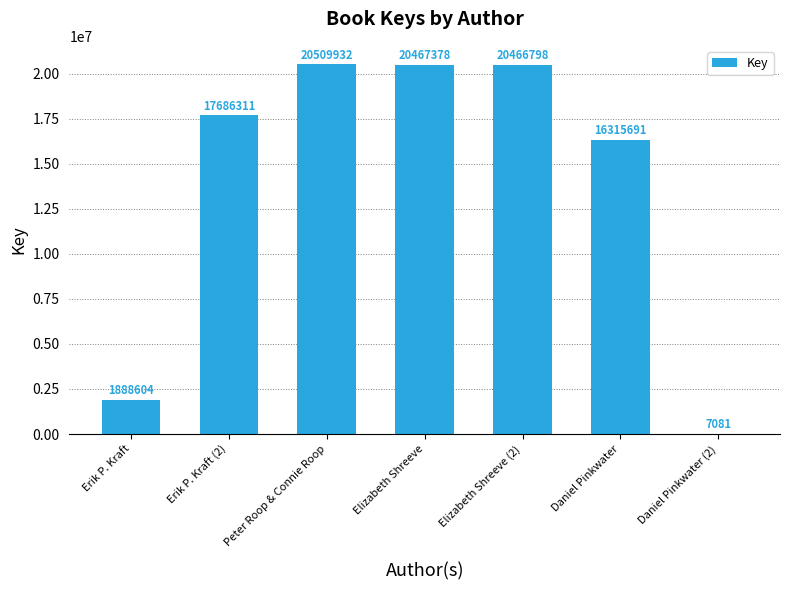

Does the chart contain stacked bars?

No